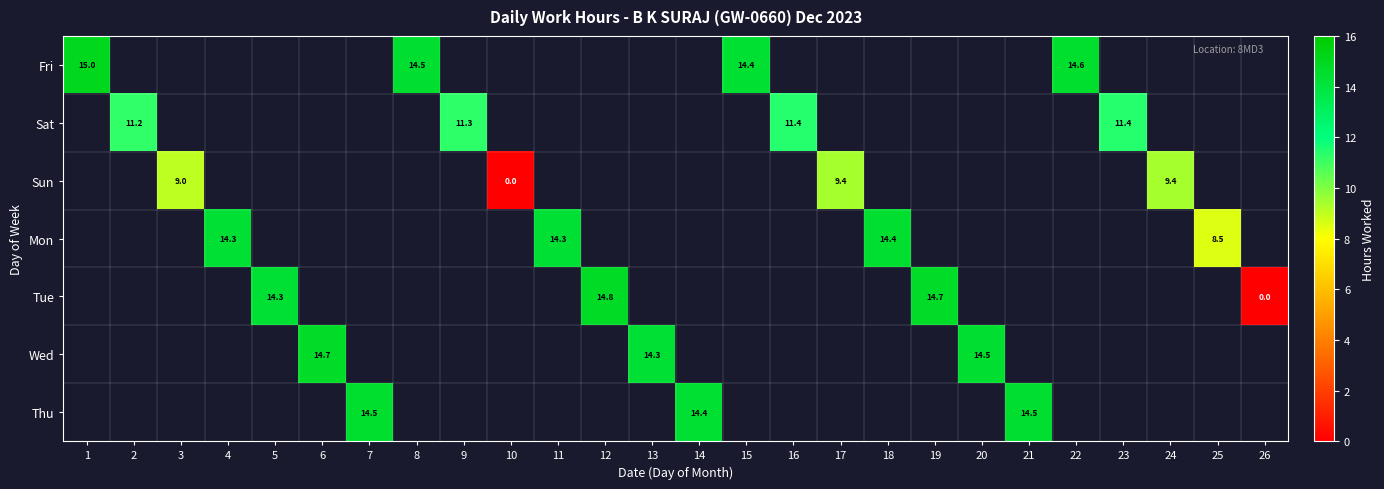

Is it true that Thu equals 14.5 at 7?

True